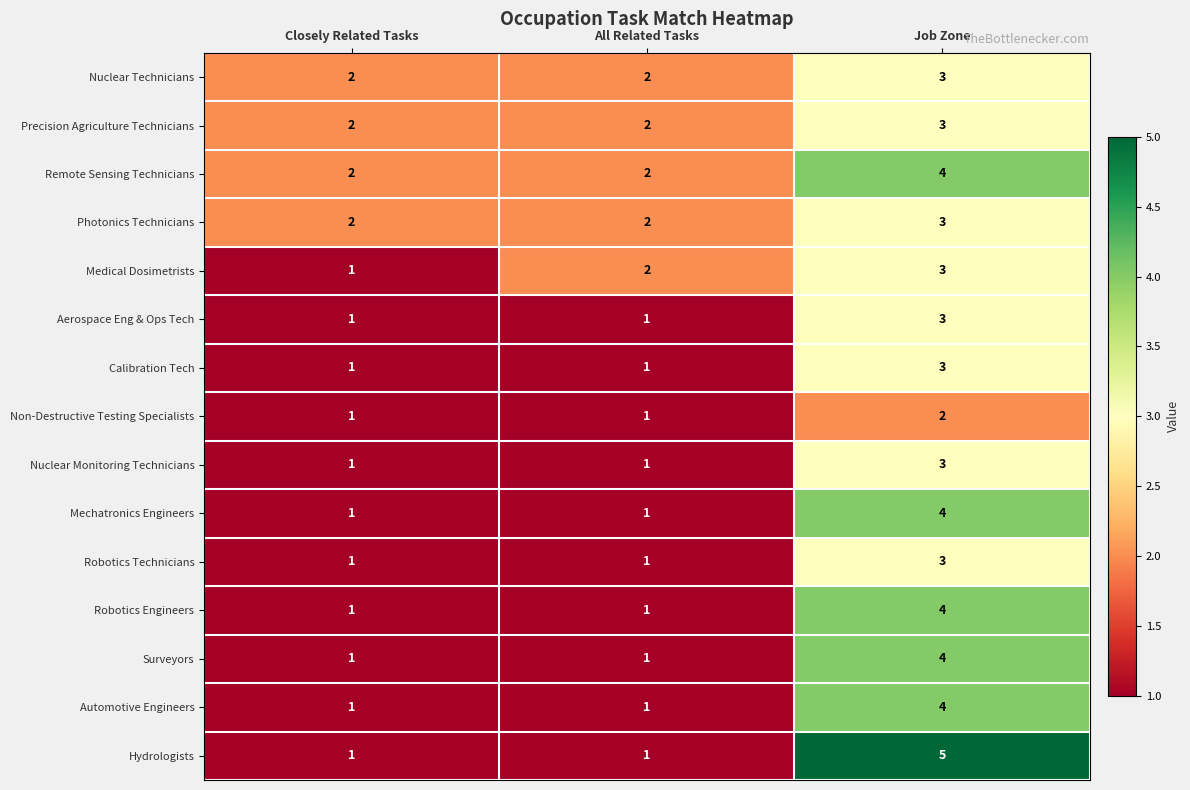

How many Hydrologists values are between 1 and 5?

3